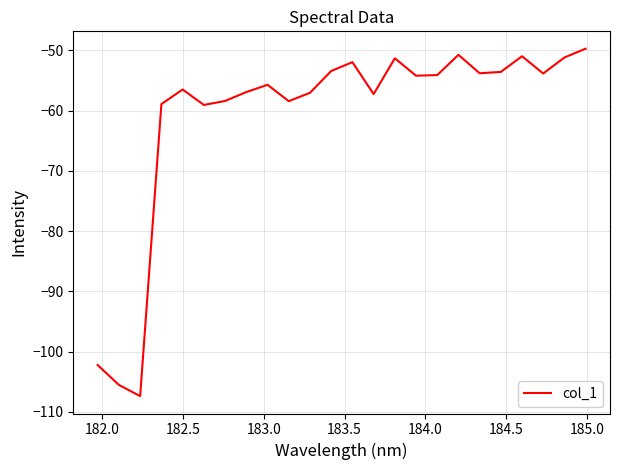

What is the smallest value displayed?

-107.4